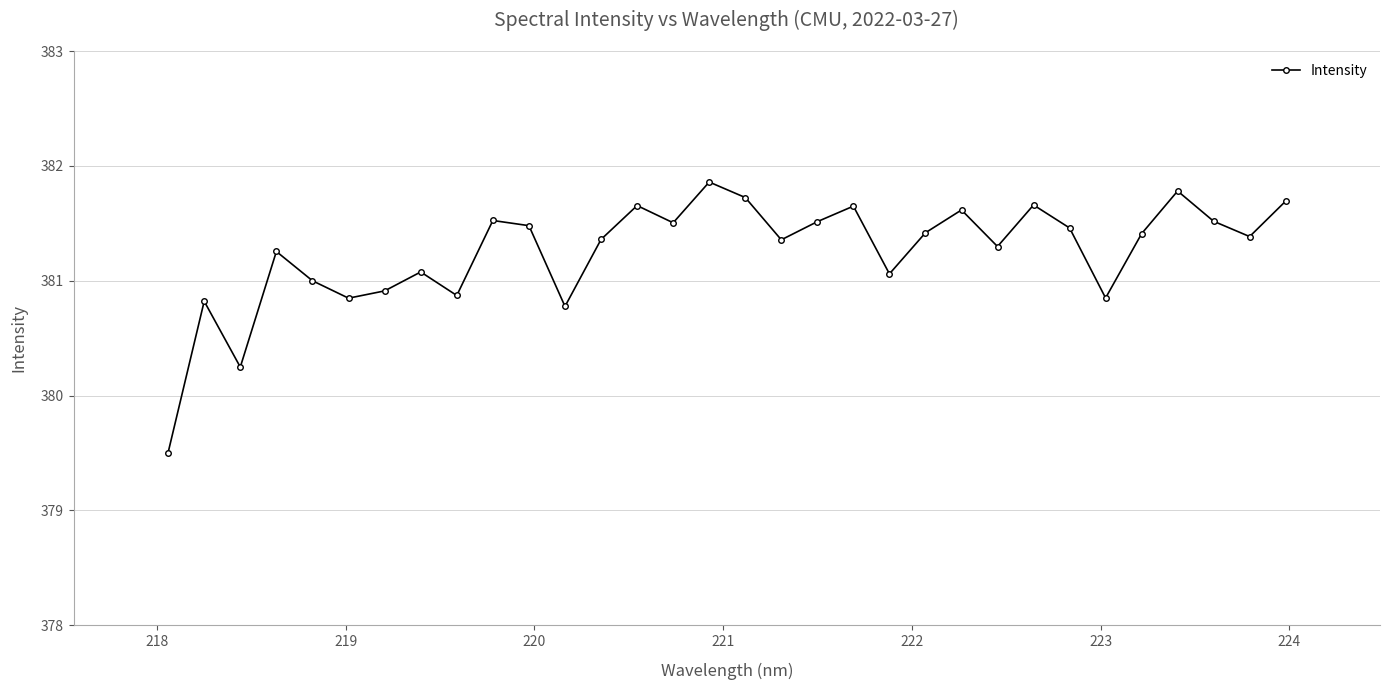

What is the average value?

381.3